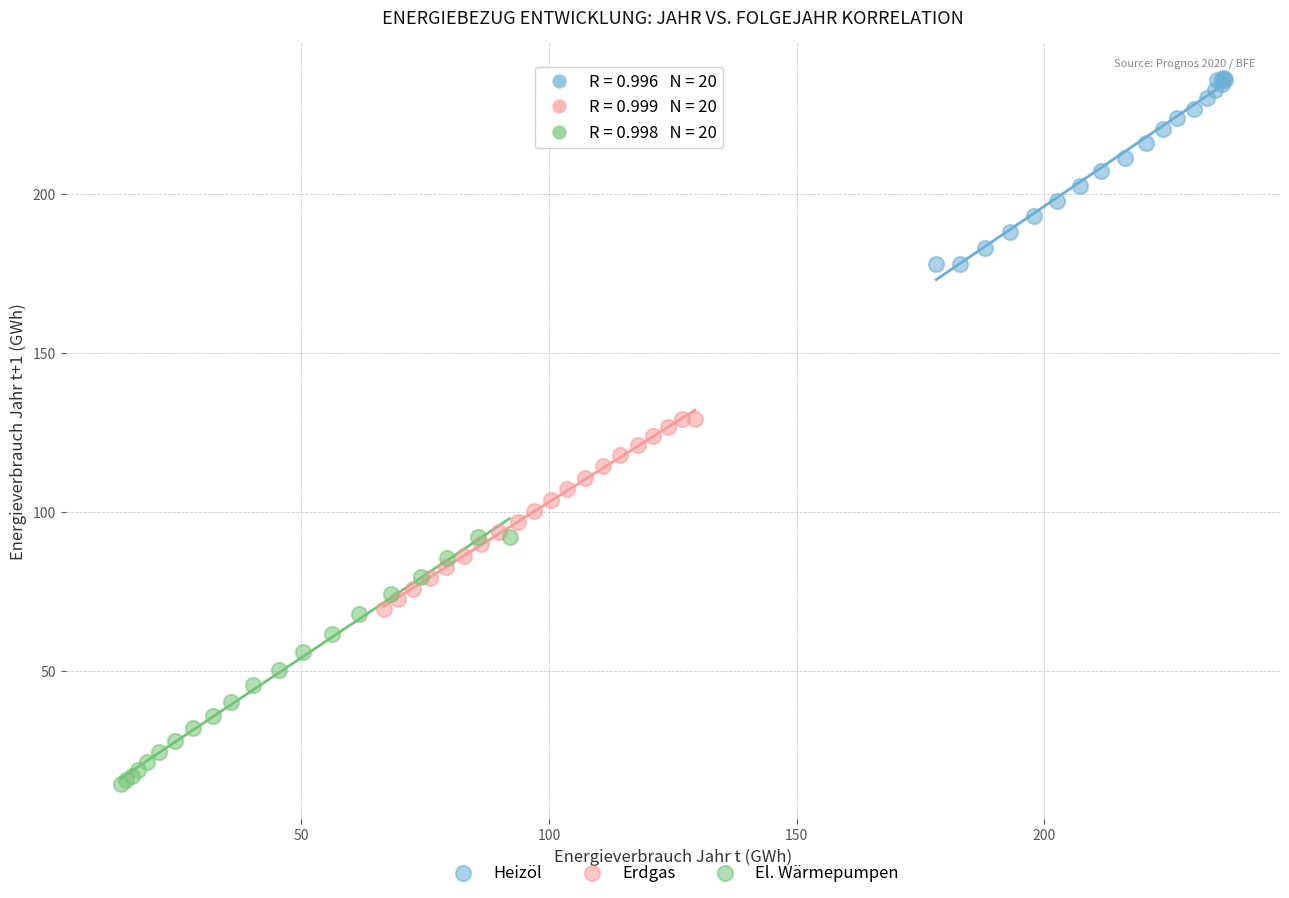

Which series reaches the minimum Y coordinate?

El. Wärmepumpen